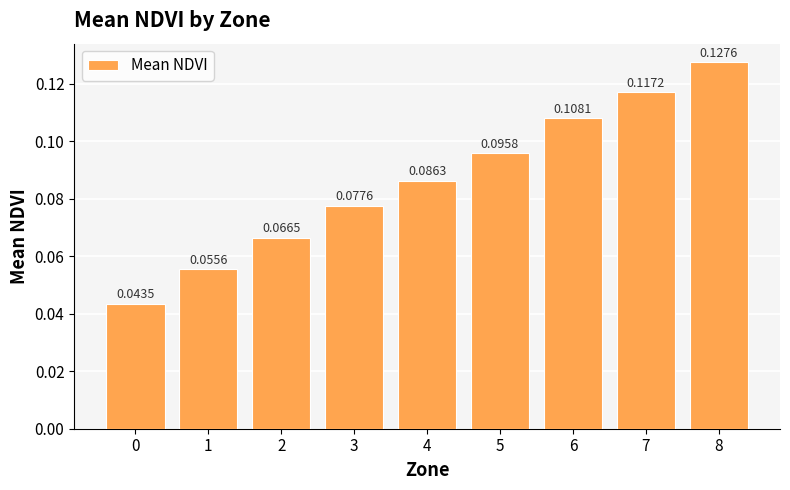

The chart shows a value of 0.0 at 3. True or false?

False